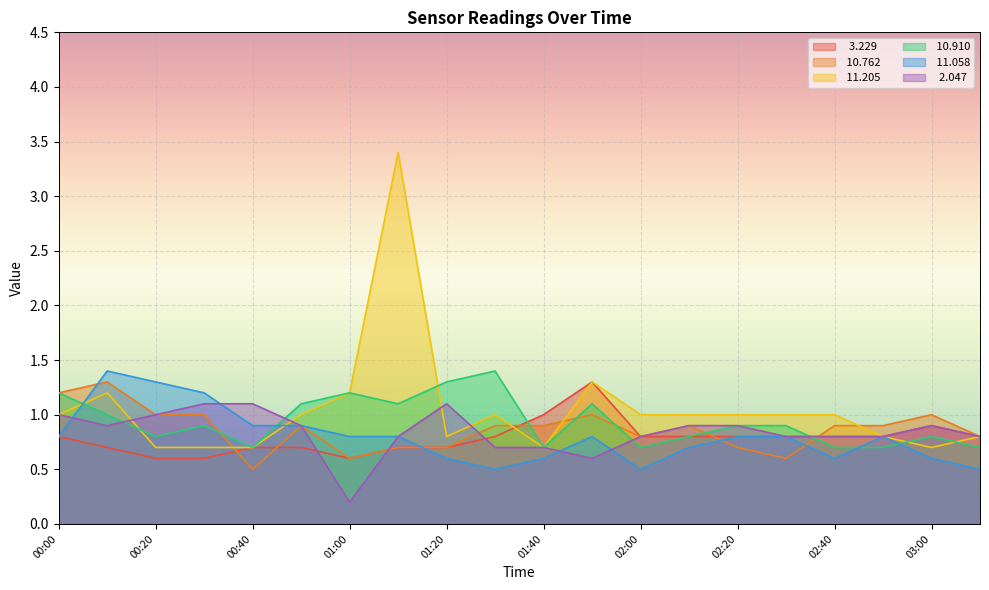

What is the label of the 17th point from the right?

00:30